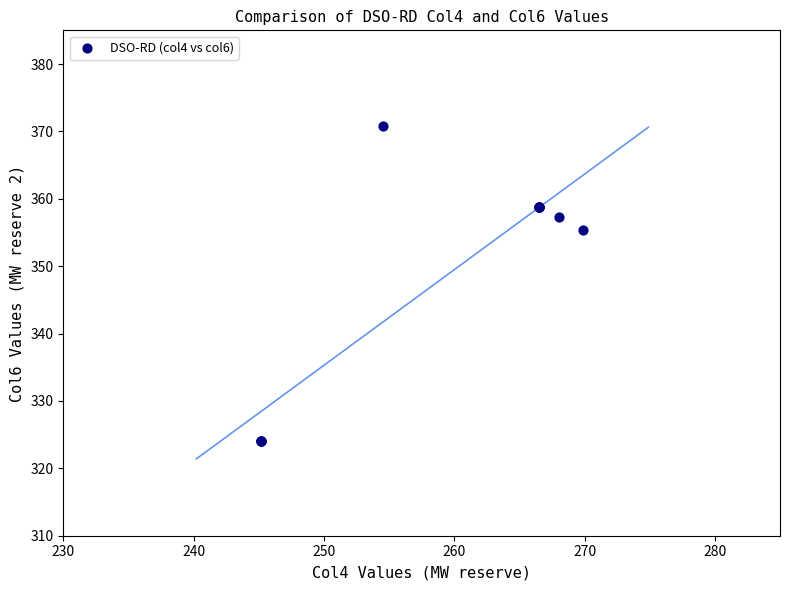

What Y value in the scatter plot is closest to 347?

355.4